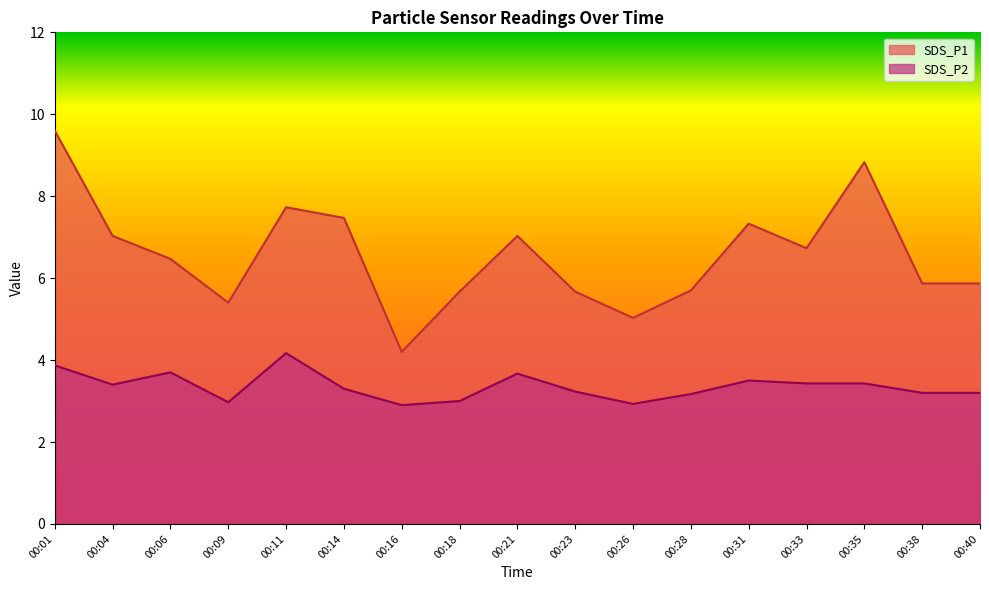

How many values in the SDS_P2 series exceed 3?

13